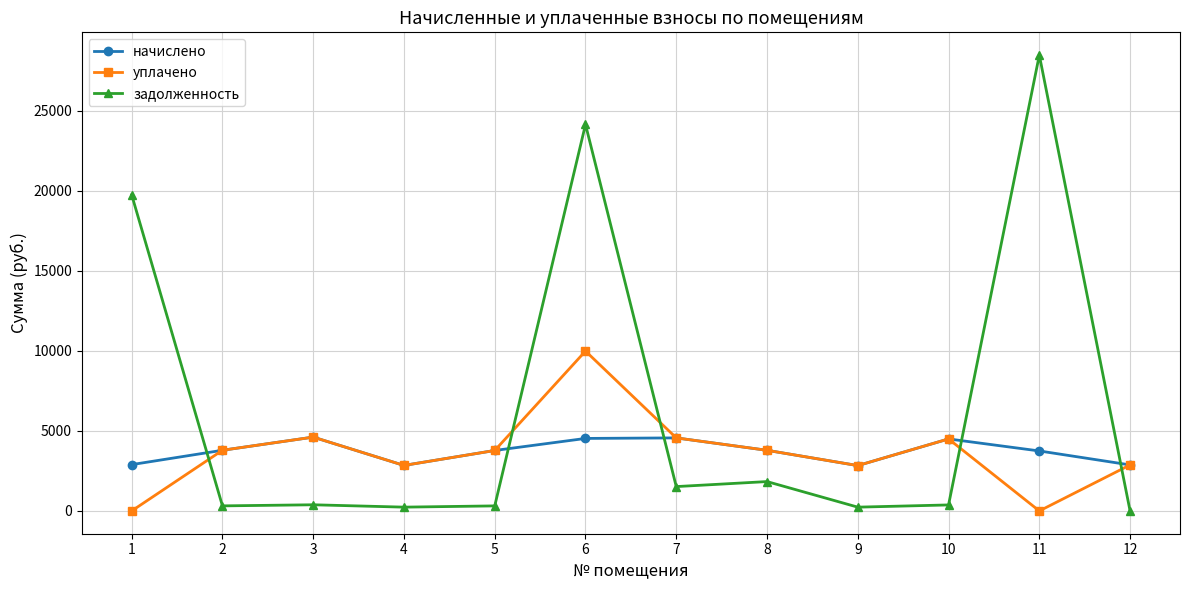

Does the chart display data point markers on the line(s)?

Yes